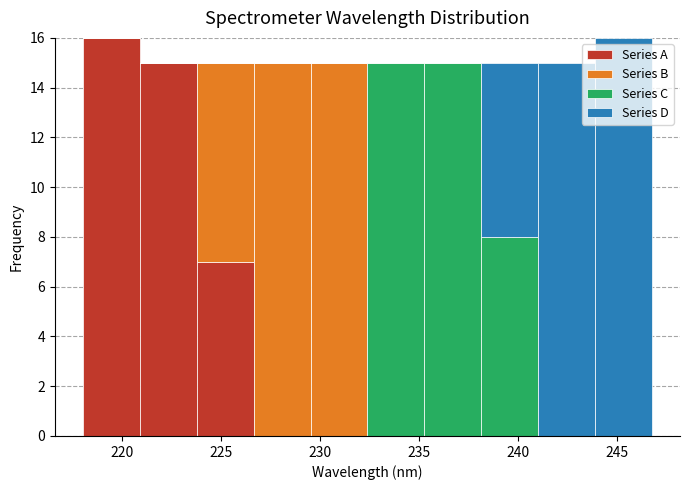

Reading left to right, list every stacked bar in this chart as the range it spans on the x-axis followed by its total height. Neither the bar edges nor the heights are printed on the chart, so give them approximately, as read against the axes.

218.0 to 221.0: 16
221.0 to 224.0: 15
224.0 to 226.5: 15
226.5 to 229.5: 15
229.5 to 232.5: 15
232.5 to 235.5: 15
235.5 to 238.0: 15
238.0 to 241.0: 15
241.0 to 244.0: 15
244.0 to 247.0: 16